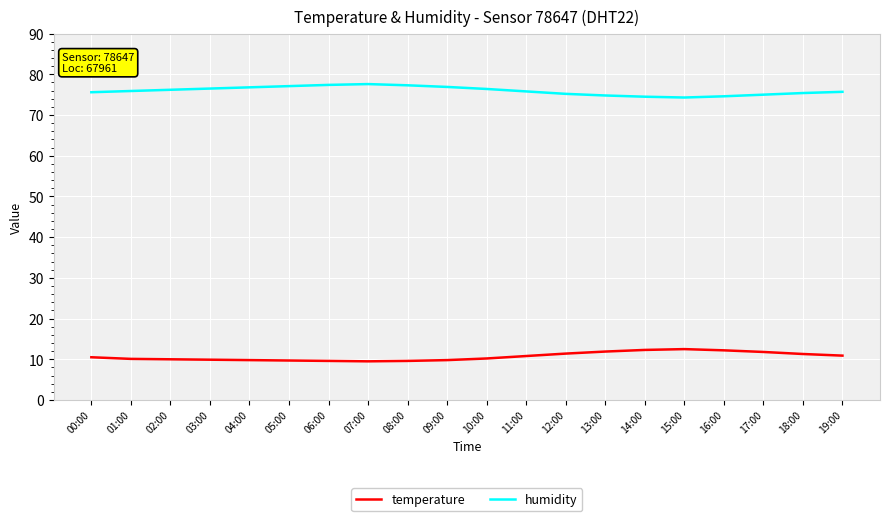

True or false: temperature and humidity cross at least once.

False